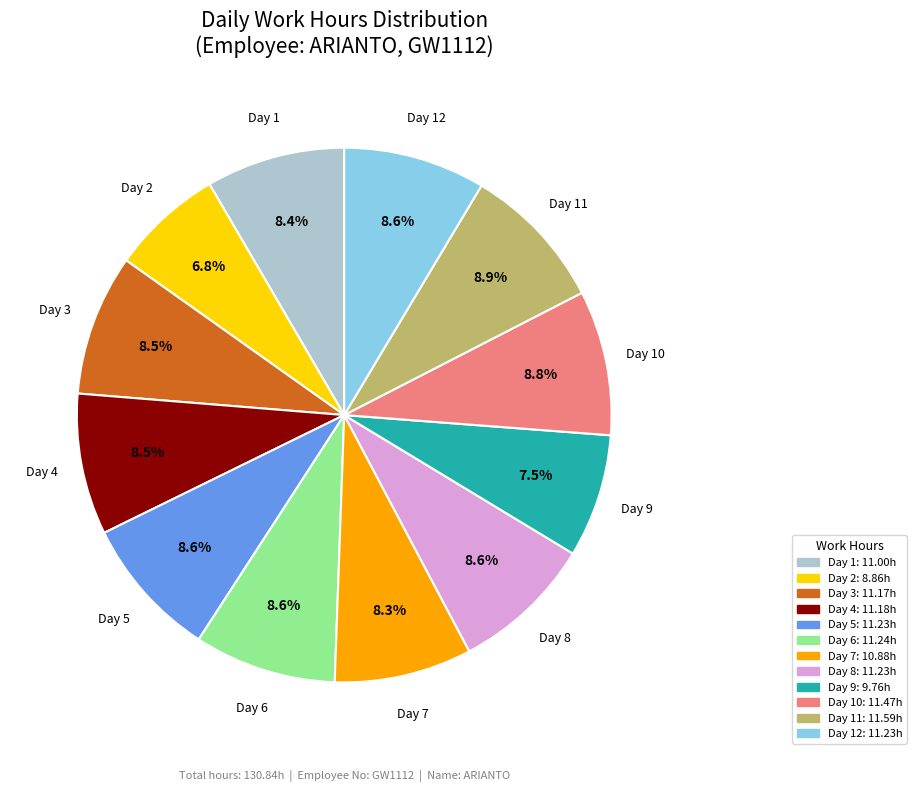

Is there a majority slice in this chart?

No